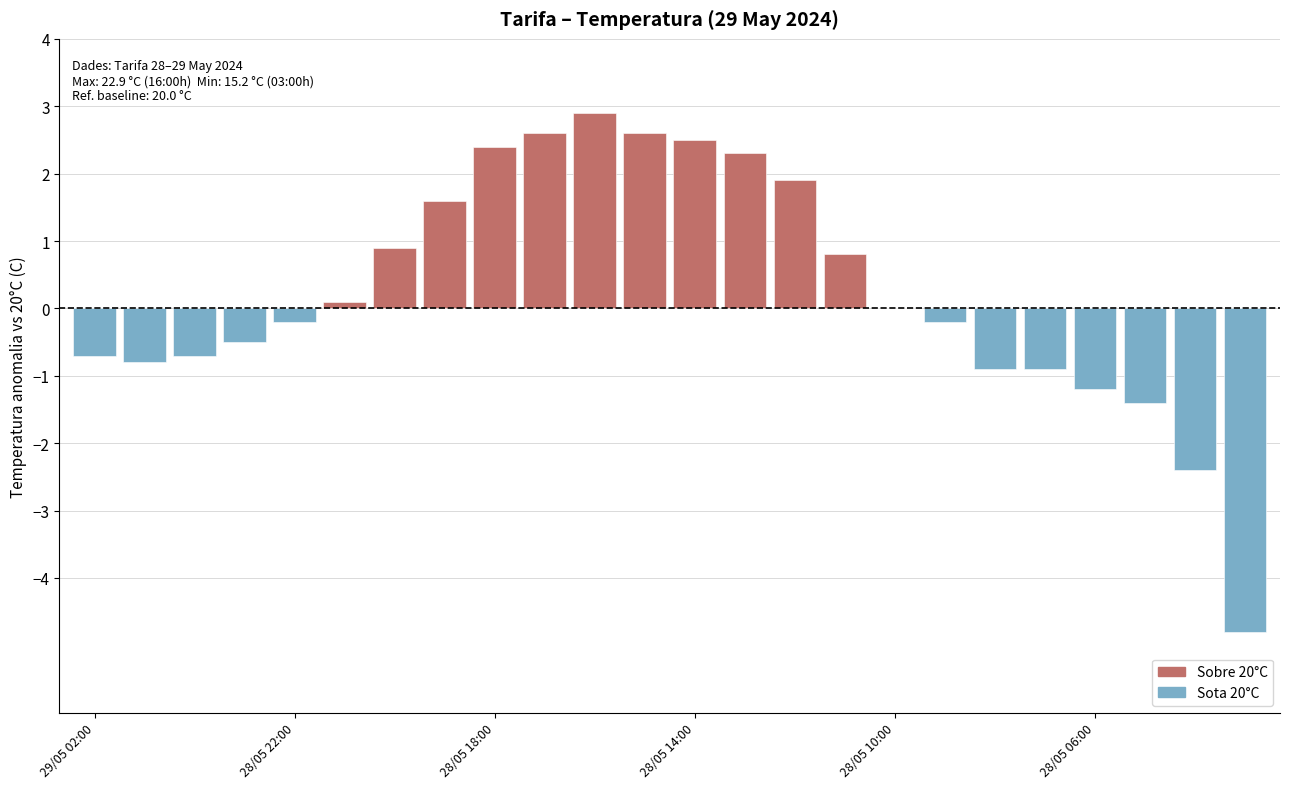

What is the sum of all values?

5.9